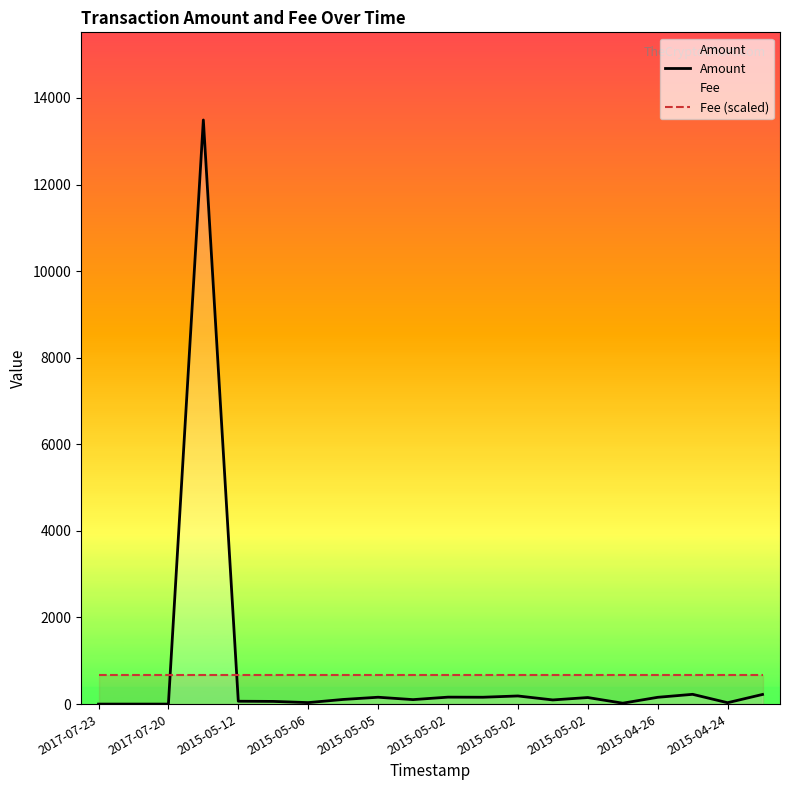

Between 2015-04-24 and 2015-05-02, which is larger?

2015-05-02